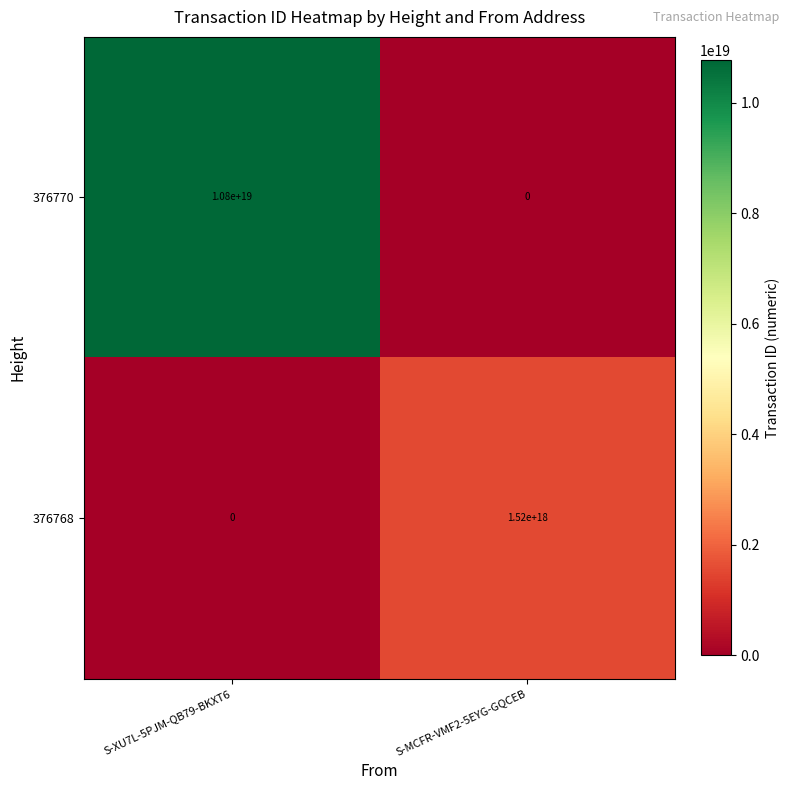

True or false: 376768 has a value of 1520000000000000000 at S-MCFR-VMF2-5EYG-GQCEB.

True